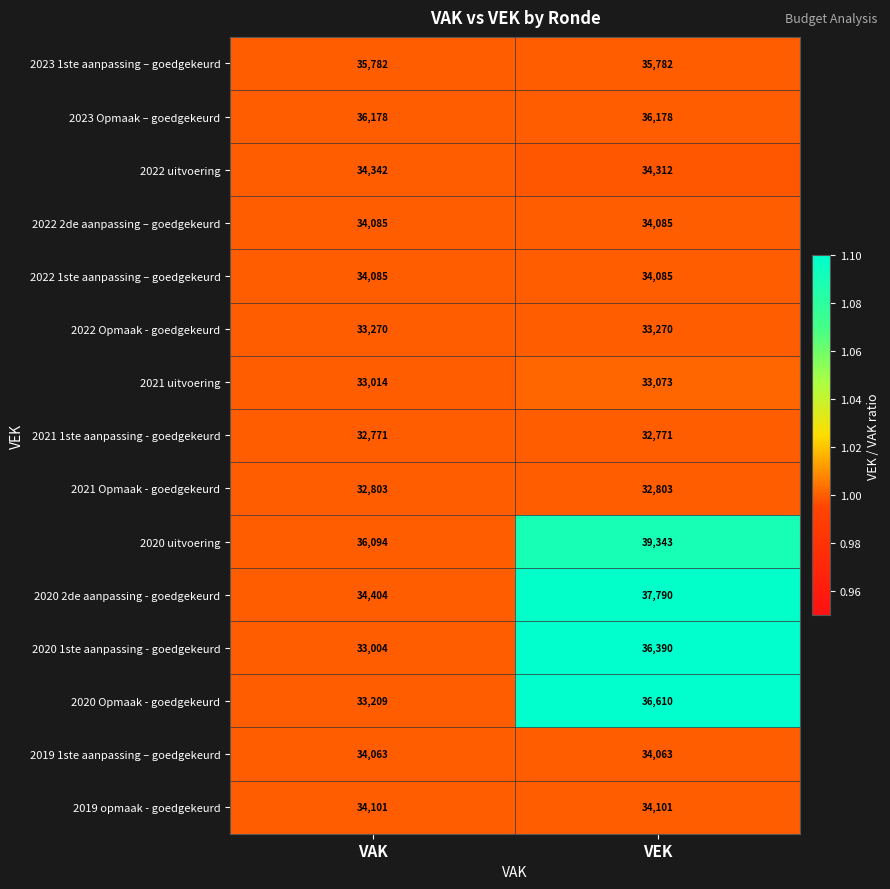

At which category is the sum across all series the highest?

VEK